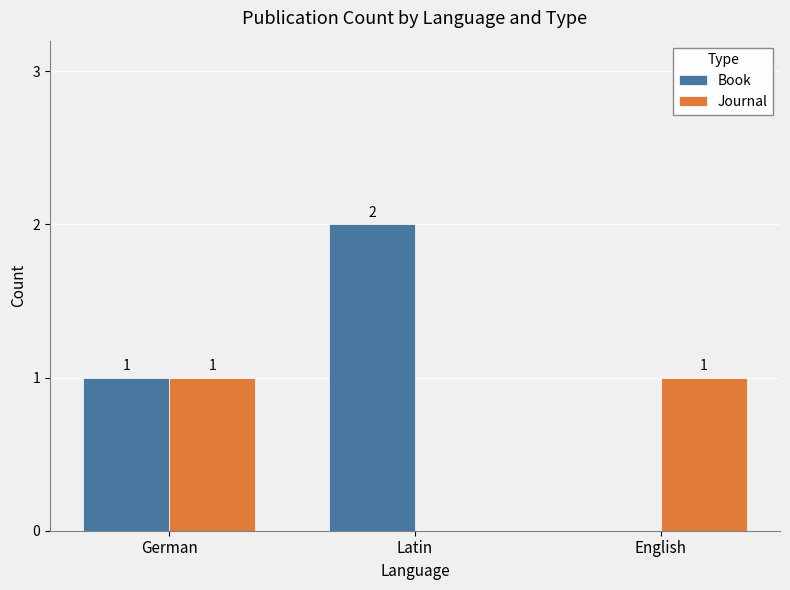

The Book series shows 0 at English. True or false?

True